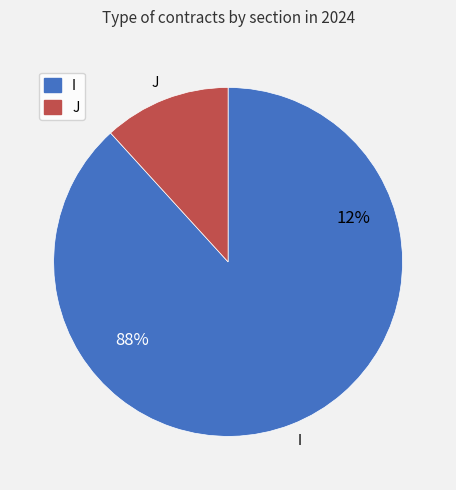

To the nearest percent, what percentage of the pie is I?

88%